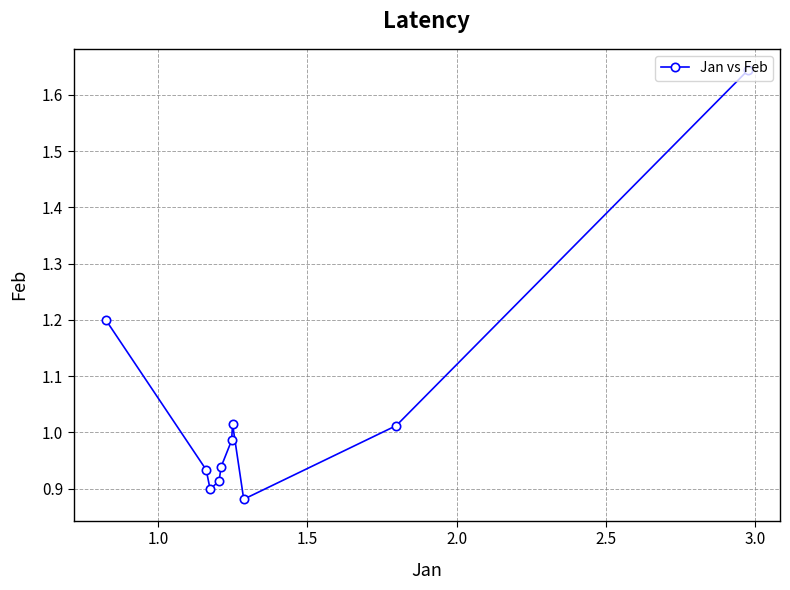

What is the sum of all values?

10.4